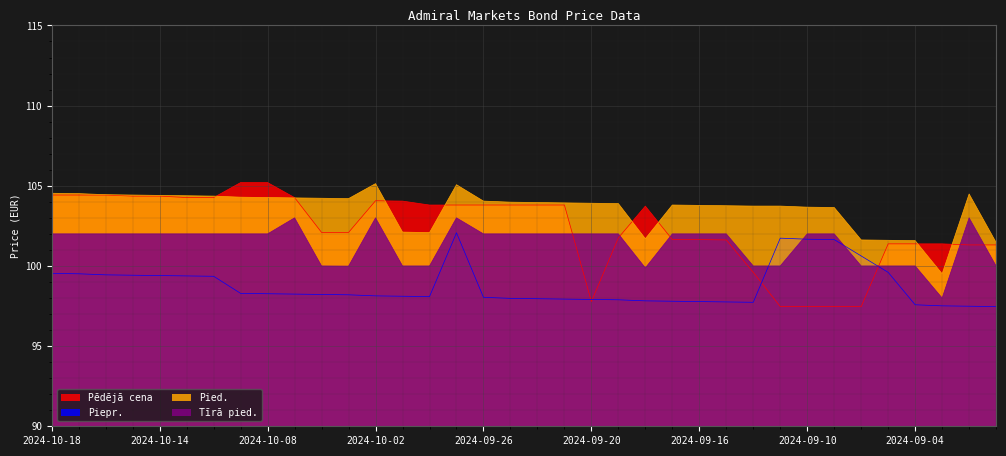

At how many categories does at least one series exceed 104?

17